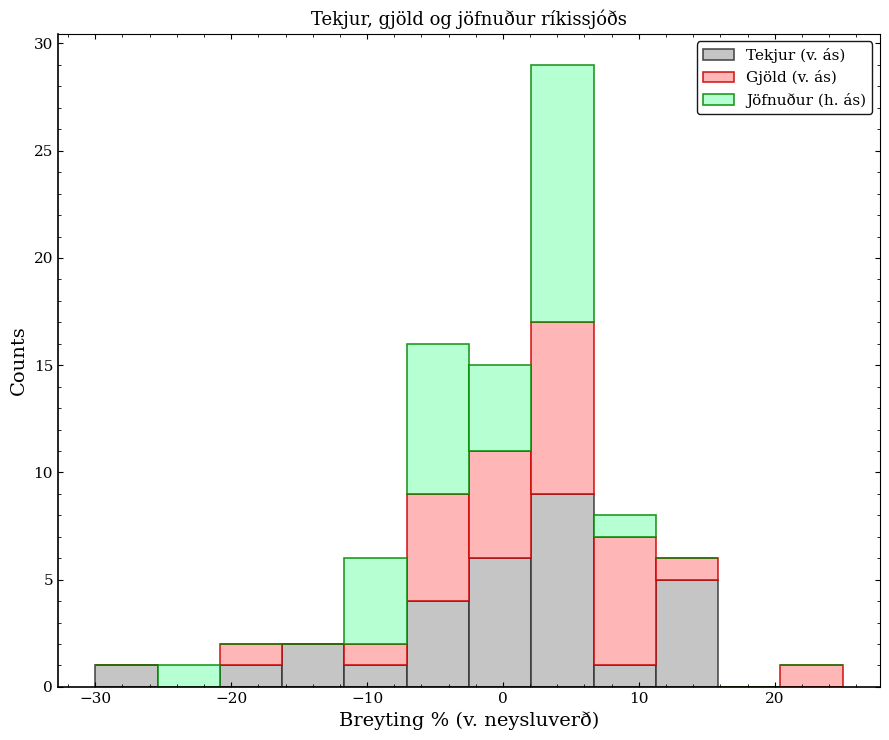

What is the total height of the stacked bar covering 11 to 16 on the x-axis? Neither the bar edges nor the heights are printed on the chart, so give them approximately, as read against the axes.

6